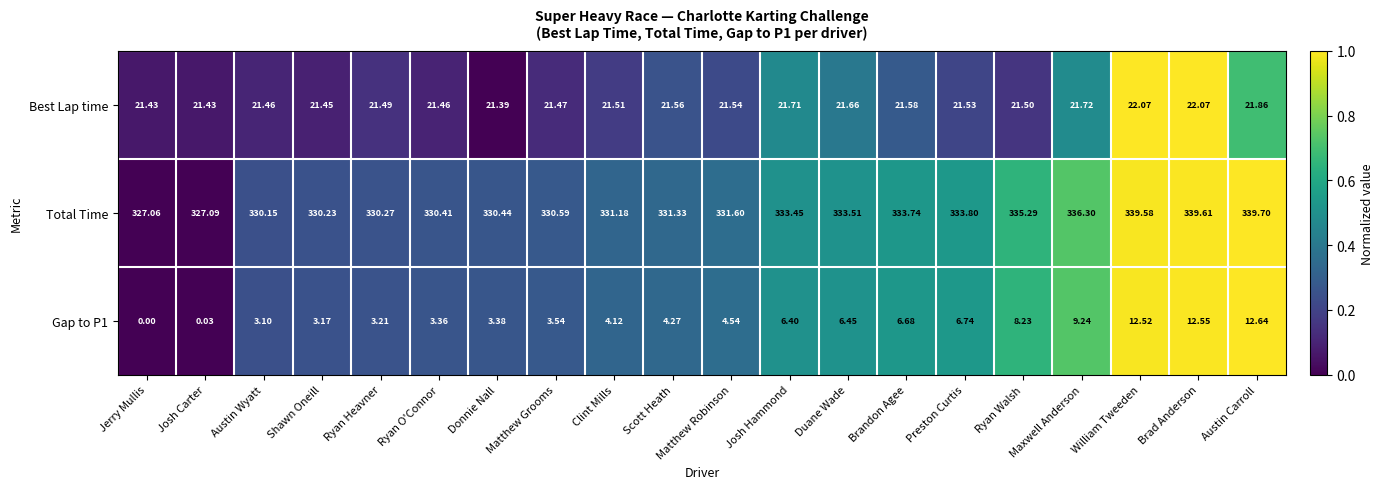

Which category has the lowest value in the Gap to P1 series?

Jerry Mullis